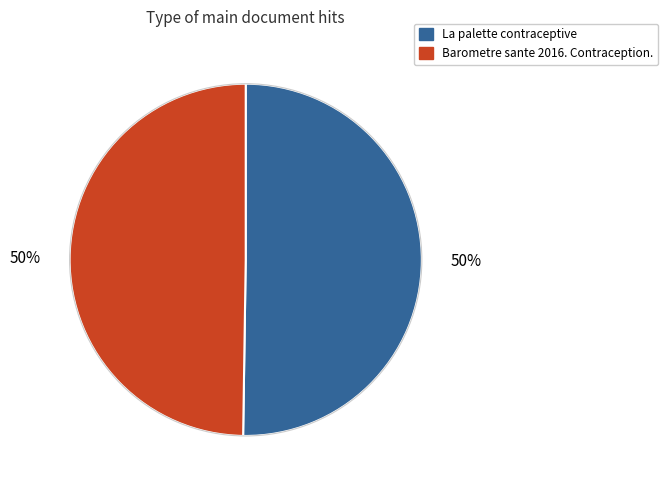

Combined, do La palette contraceptive and Barometre sante 2016. Contraception. account for over 50%?

Yes